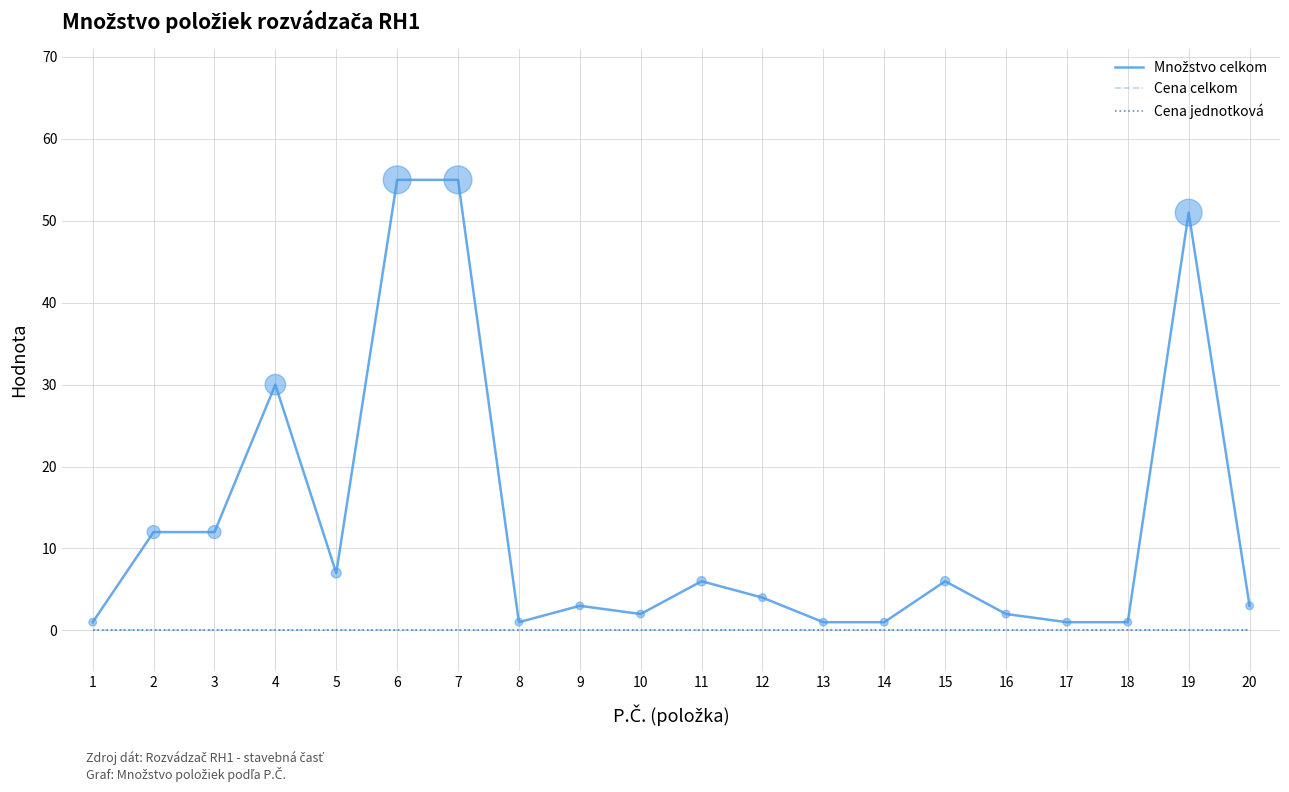

At which category is the sum across all series the highest?

6